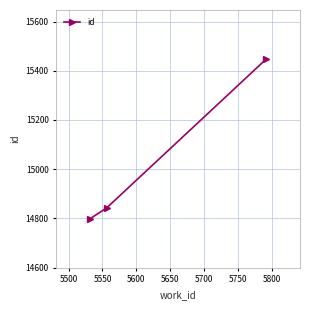

What is the maximum value shown in the chart?

15447